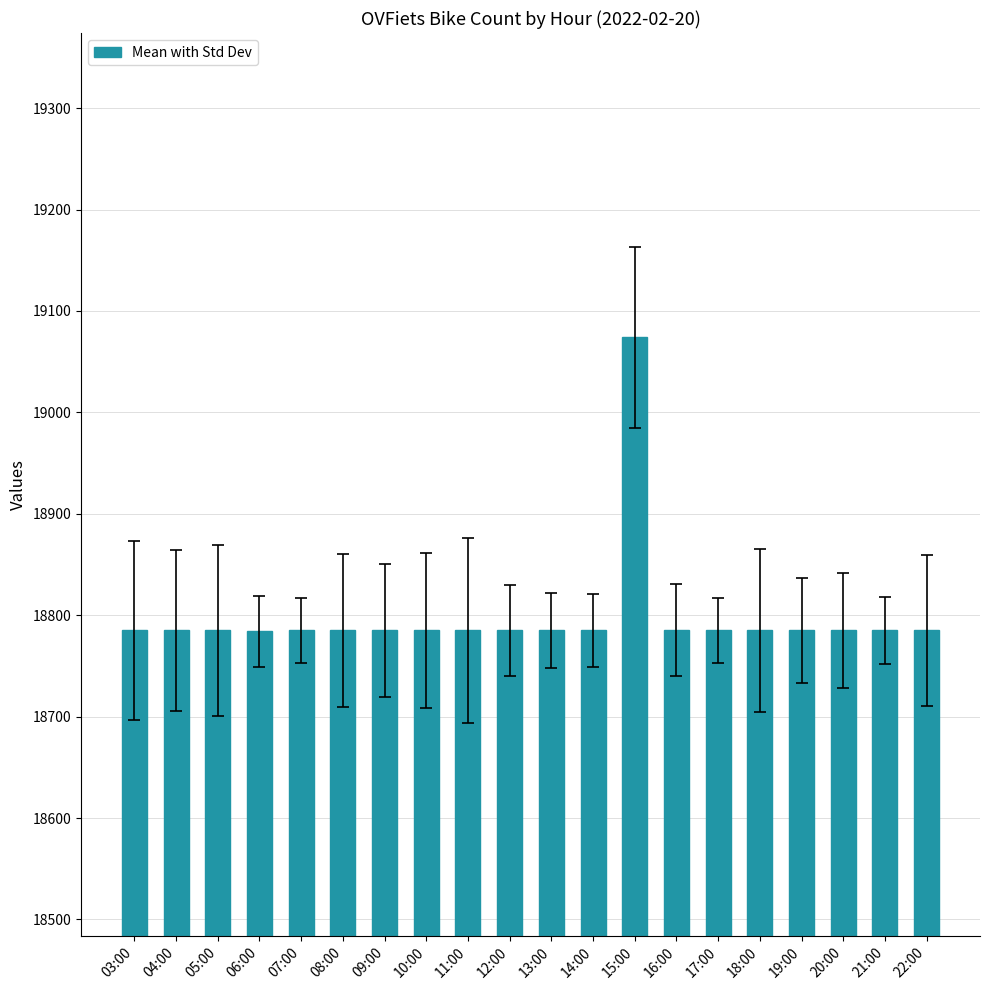

What position from the right is 19:00?

4